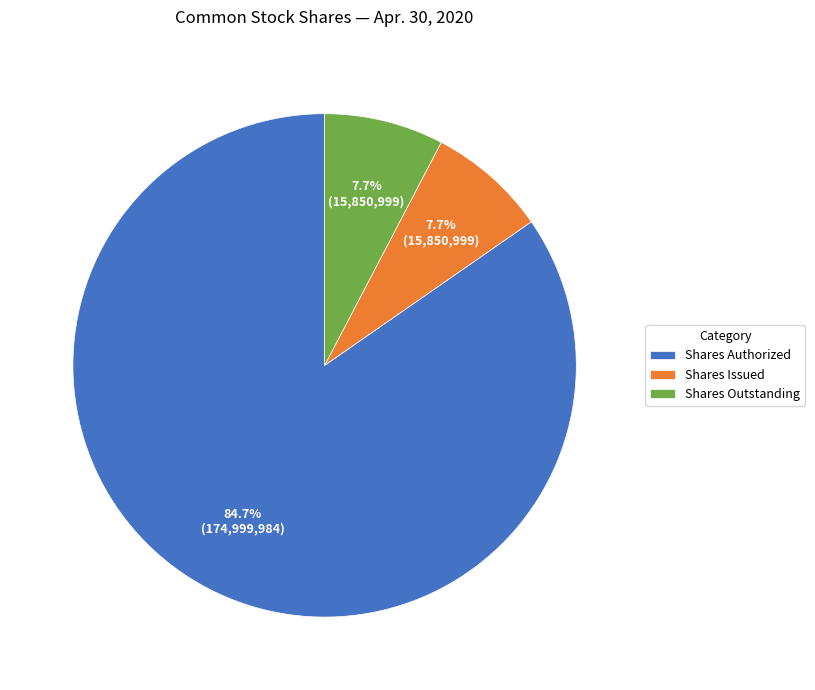

Count the number of slices in the pie.

3